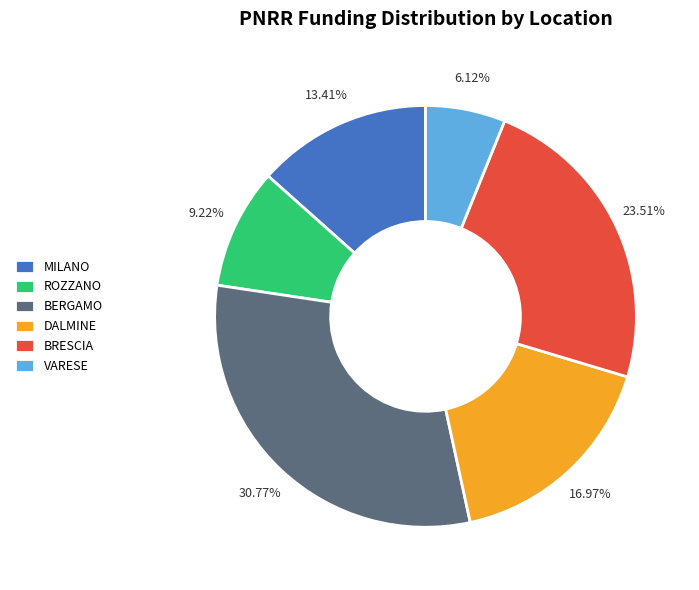

Is there a majority slice in this chart?

No